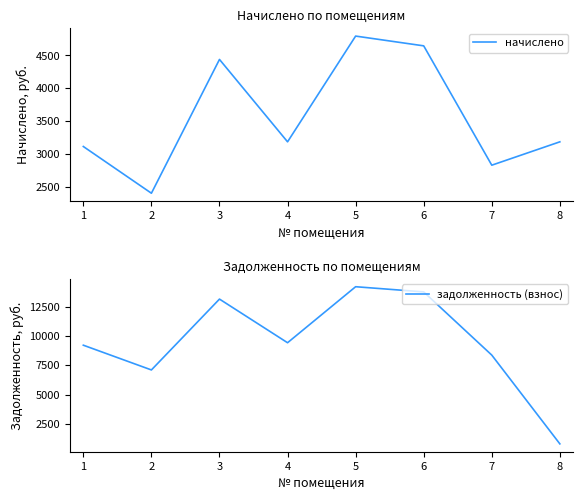

Is it true that начислено equals 4646.2 at 6?

True